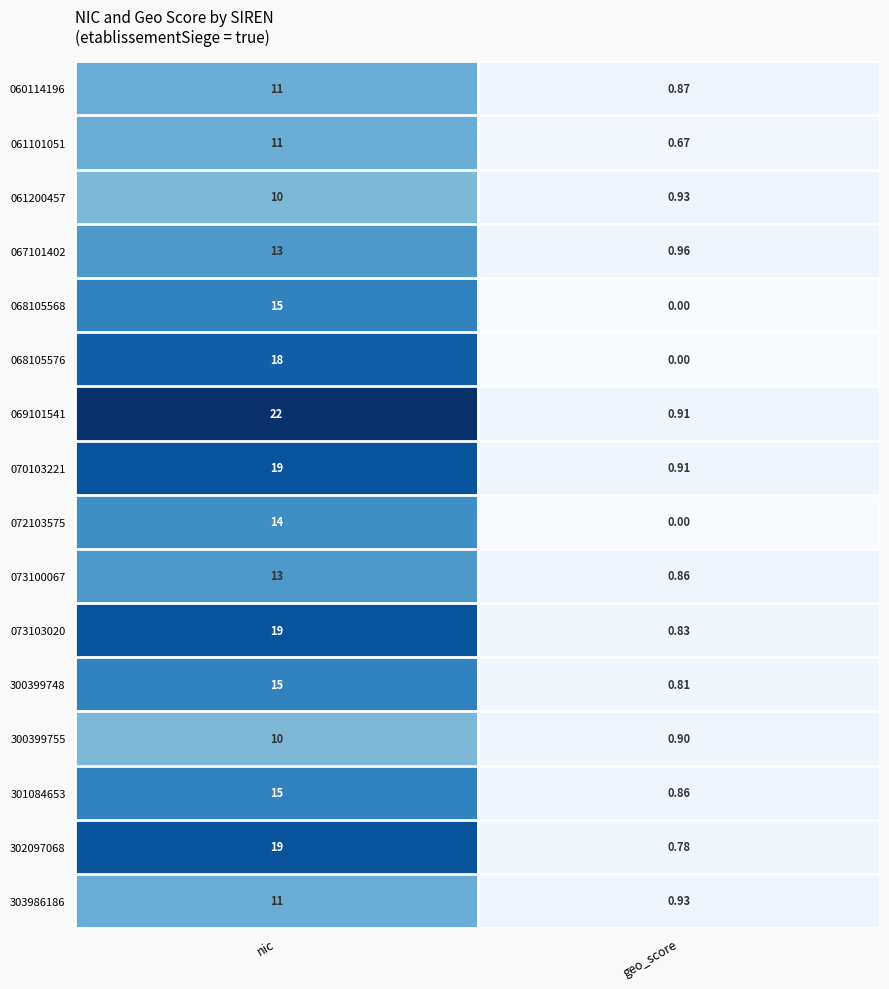

What is the greatest value displayed?

22.0